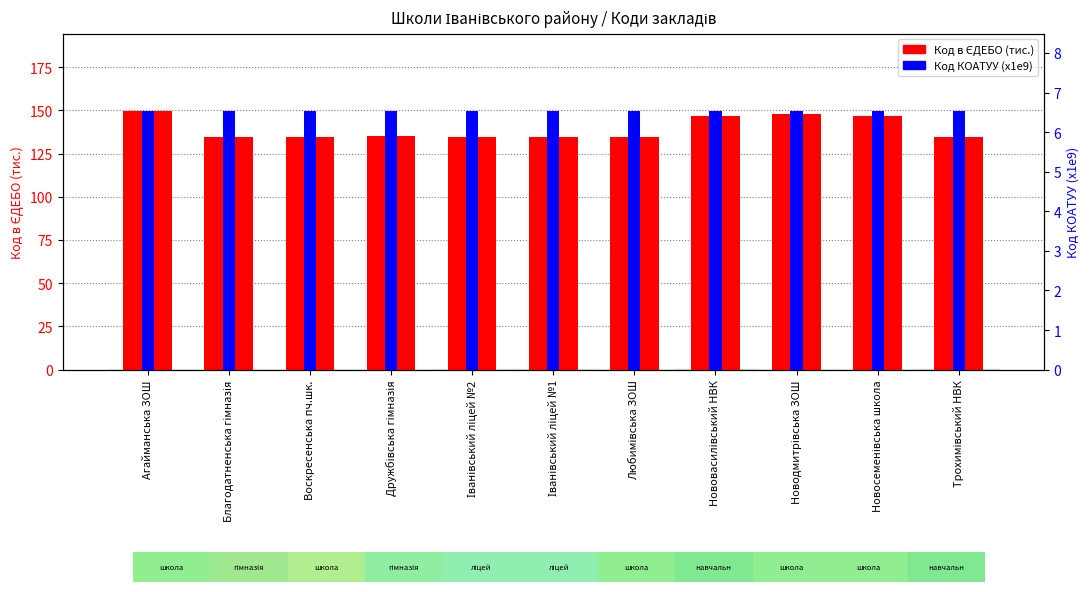

List the labels in order of Код КОАТУУ (x1e9) value, largest first.

Агайманська ЗОШ, Трохимівський НВК, Новосеменівська школа, Новодмитрівська ЗОШ, Нововасилівський НВК, Любимівська ЗОШ, Дружбівська гімназія, Воскресенська пч.шк., Благодатненська гімназія, Іванівський ліцей №2, Іванівський ліцей №1